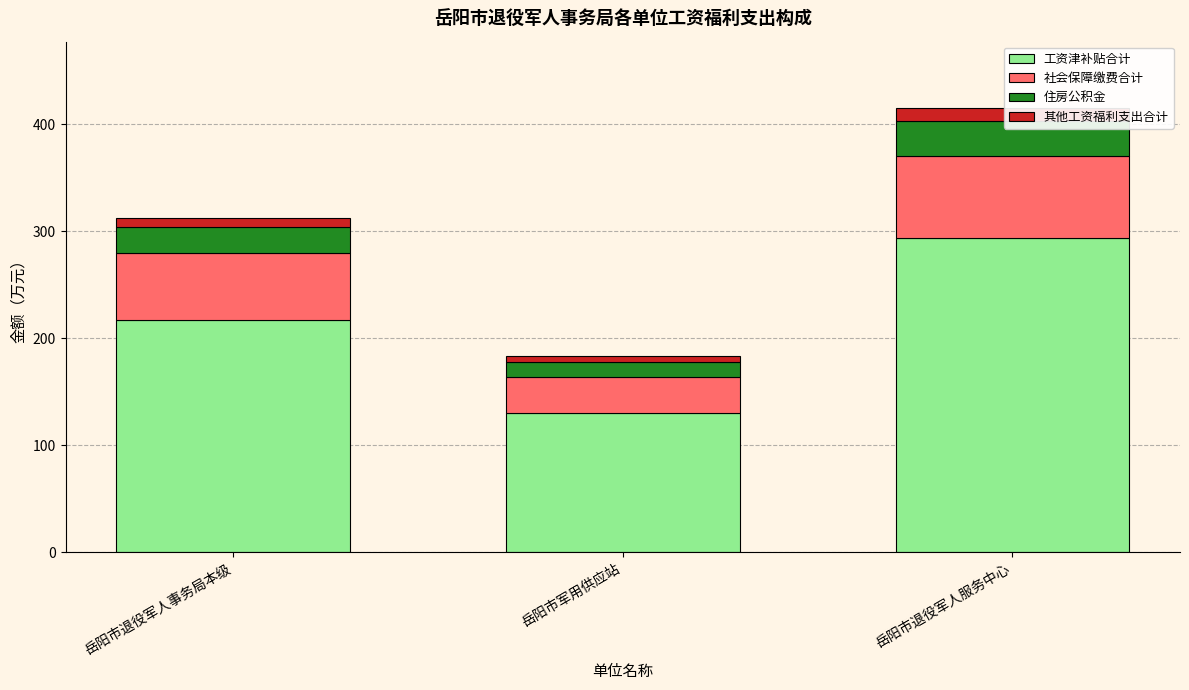

What is the difference between the maximum and minimum values in the 其他工资福利支出合计 series?

6.4